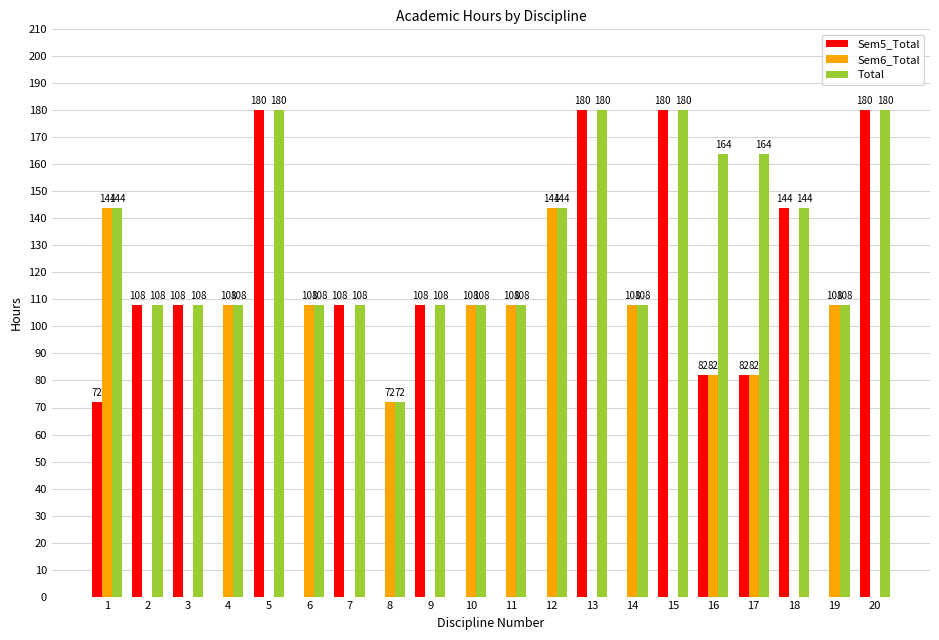

What is the total value across all series at 15?

360